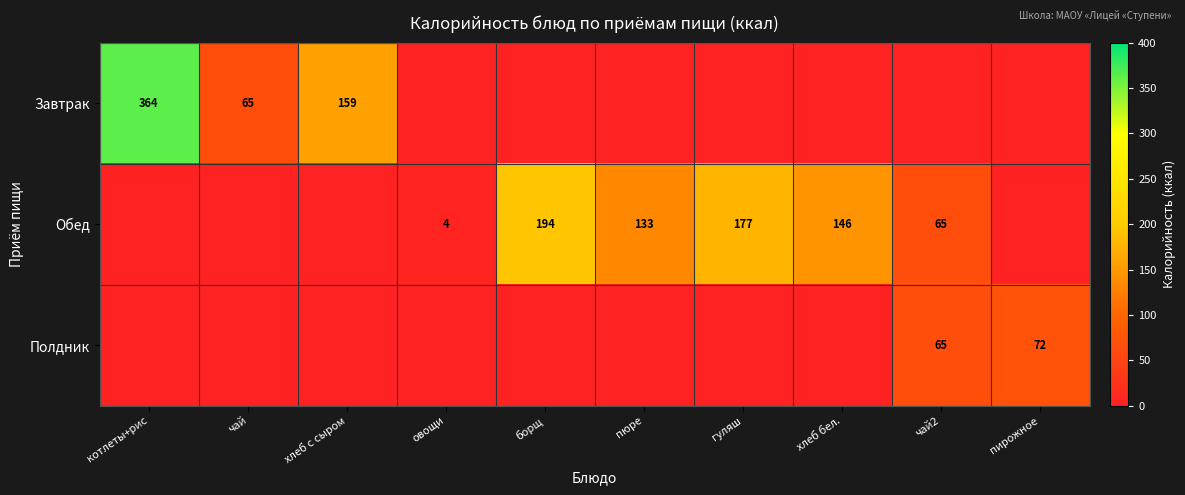

The value of Обед at чай2 is 18. True or false?

False